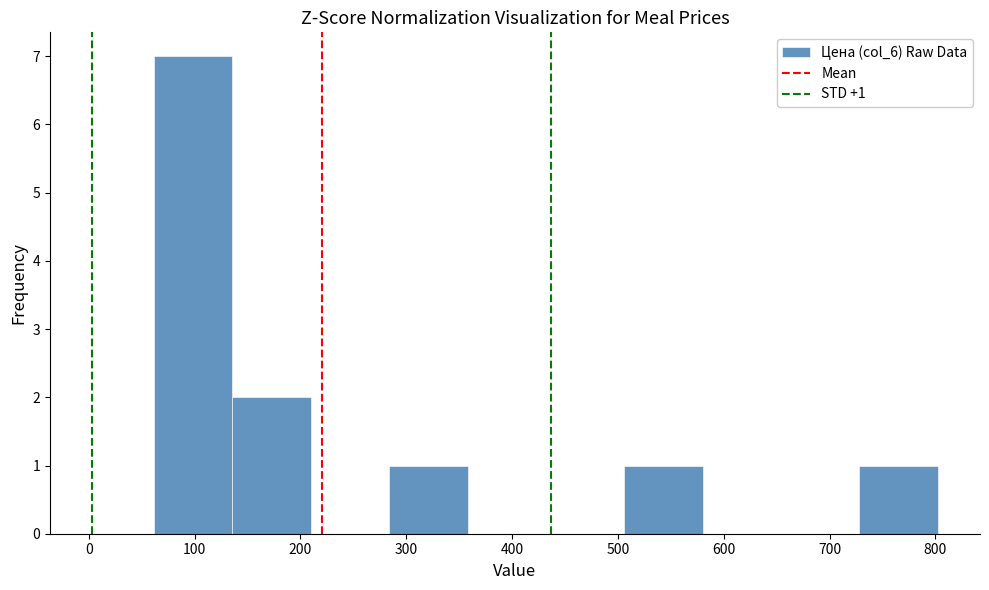

Which range on the x-axis has the tallest bar?

60 to 140